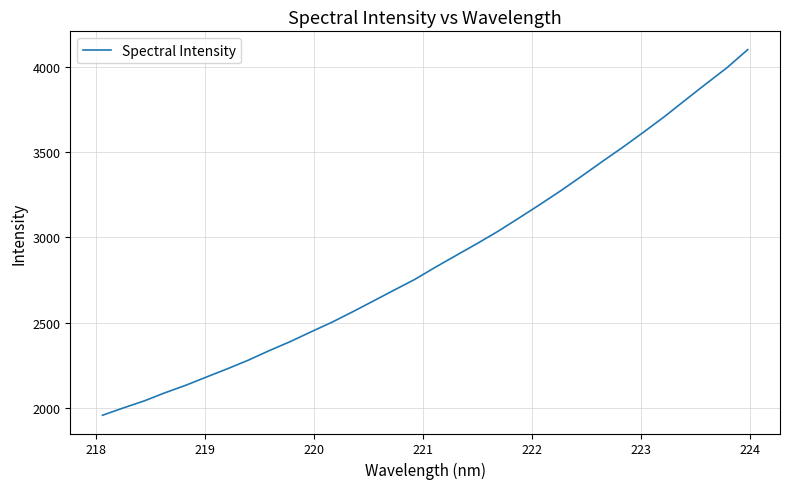

Is this an area chart (filled region under the line)?

No